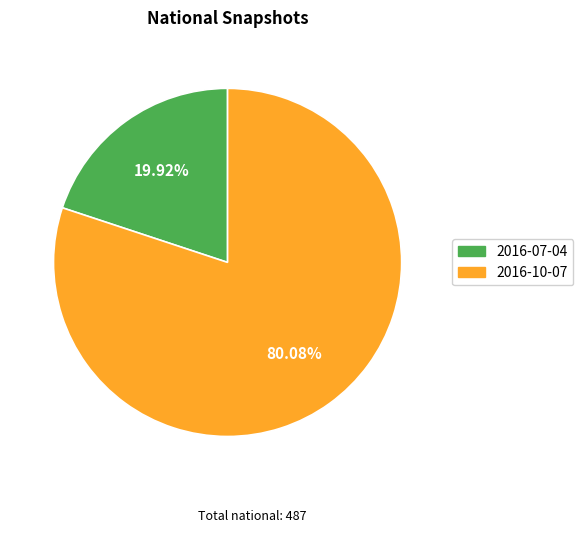

What is the total percentage of 2016-07-04 and 2016-10-07?

100.0%